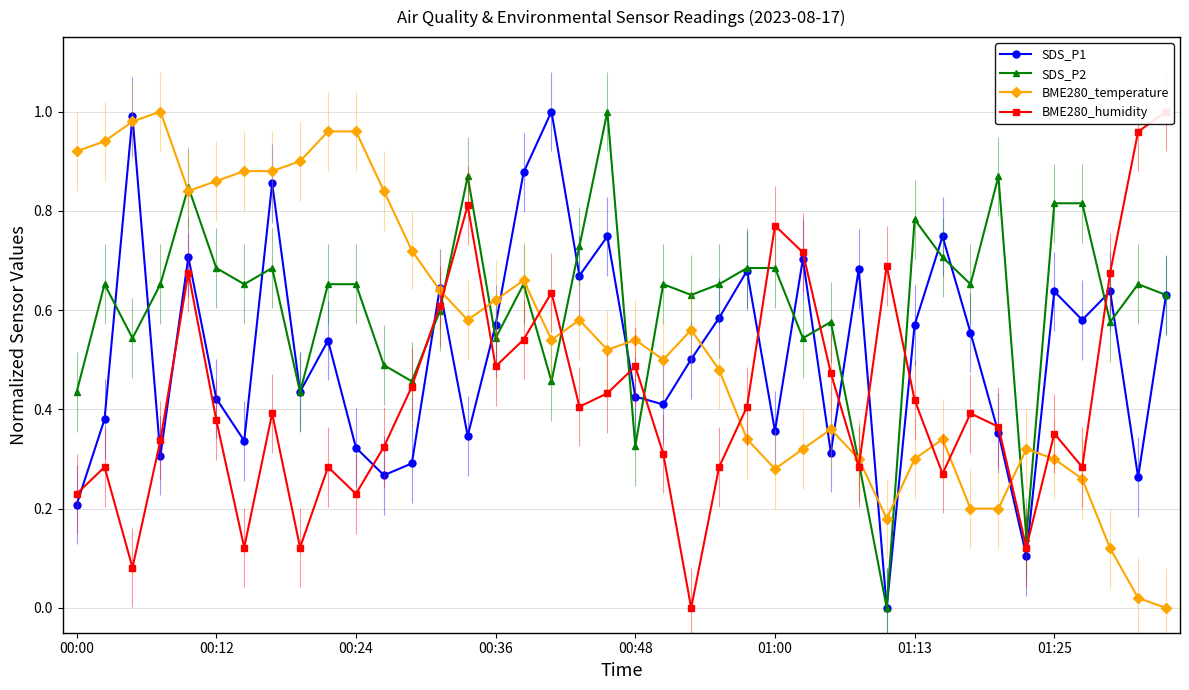

How many interior local peaks does the SDS_P1 series have?

13